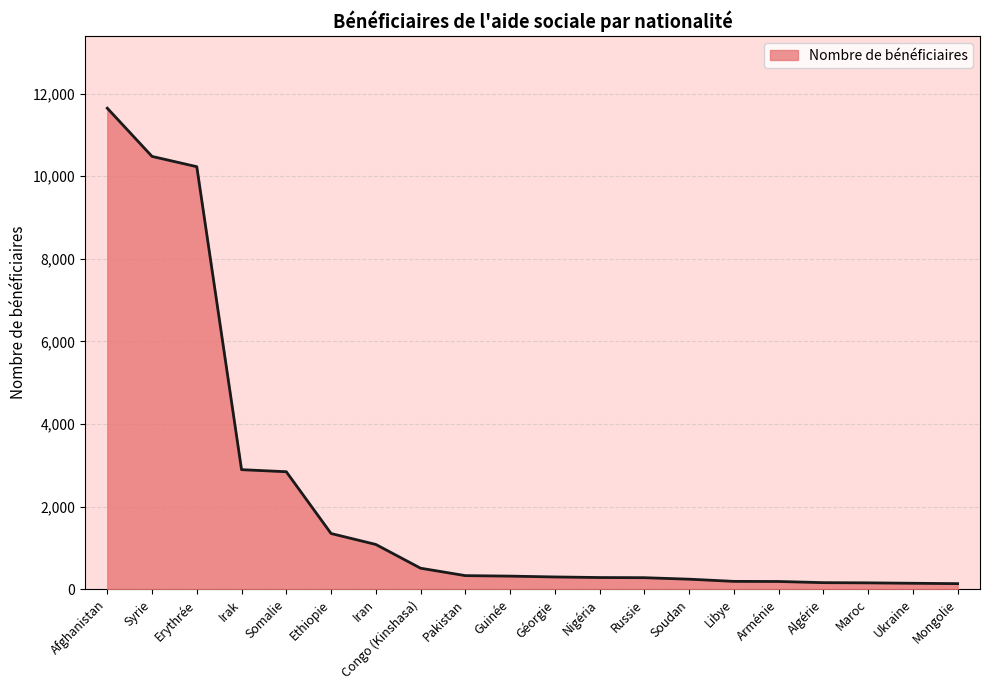

Approximately how many times larger is the value at Congo (Kinshasa) compared to Maroc?

3.3